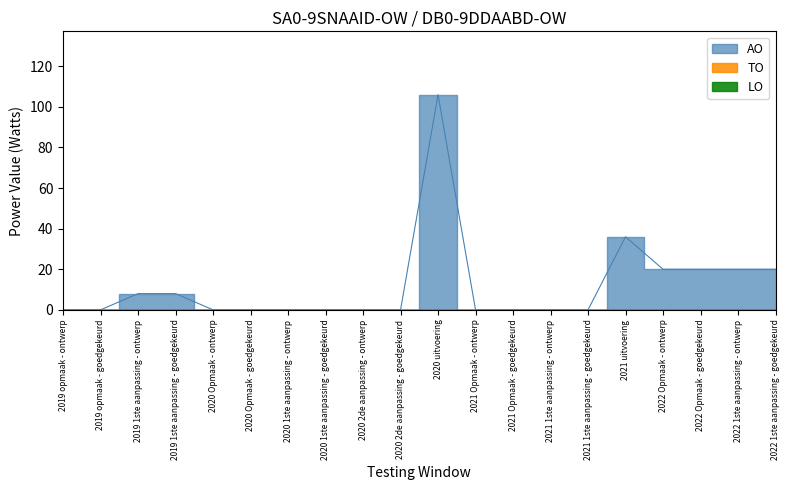

The value of TO at 2022 1ste aanpassing - ontwerp is 0. True or false?

True